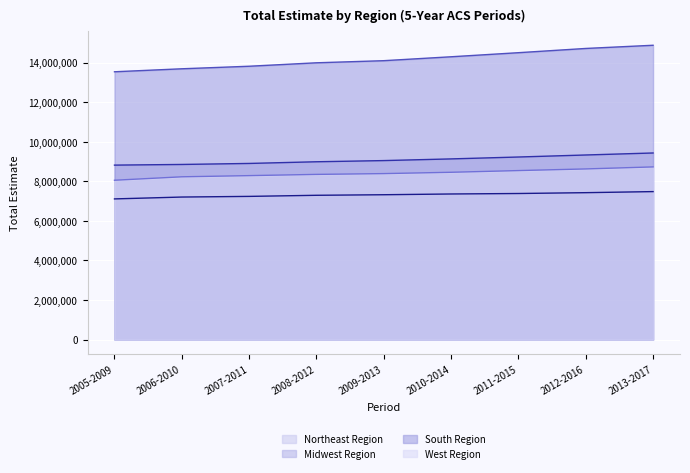

The value of West Region (line) at 2006-2010 is 8229669. True or false?

True